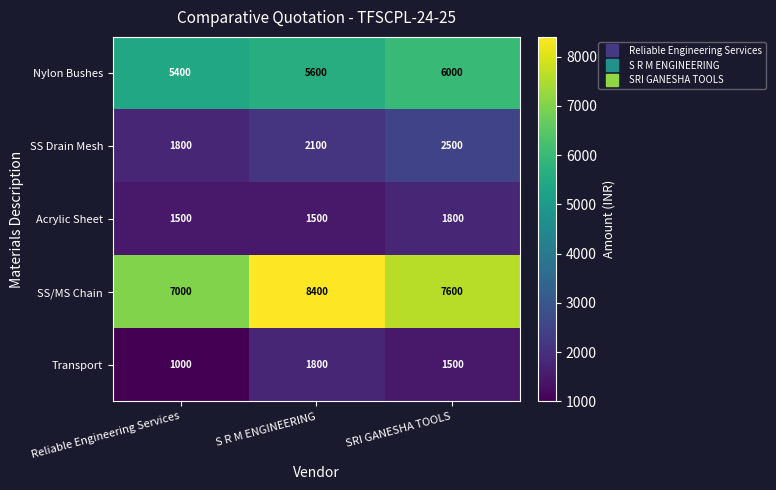

Rank the series at Reliable Engineering Services from lowest to highest value.

Transport, Acrylic Sheet, SS Drain Mesh, Nylon Bushes, SS/MS Chain